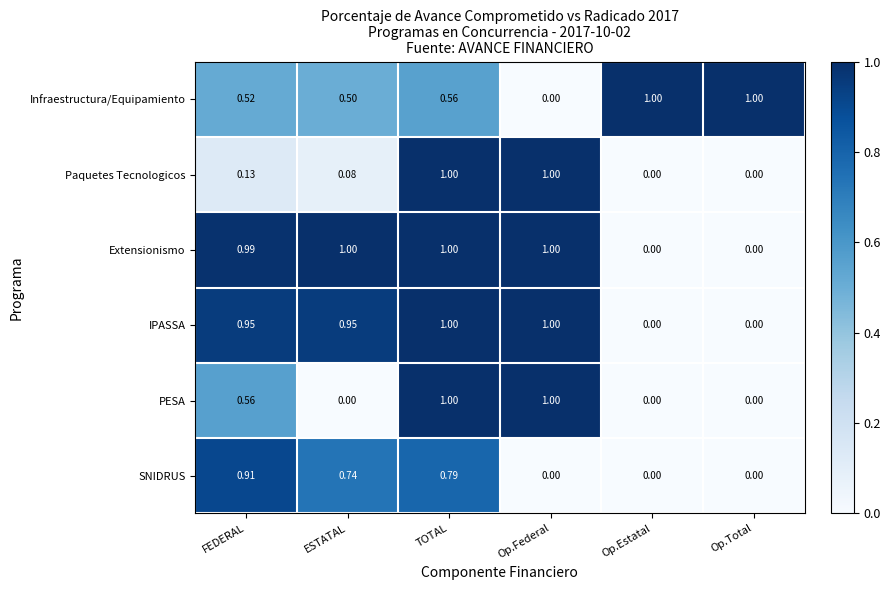

What is the maximum value shown in the chart?

1.0